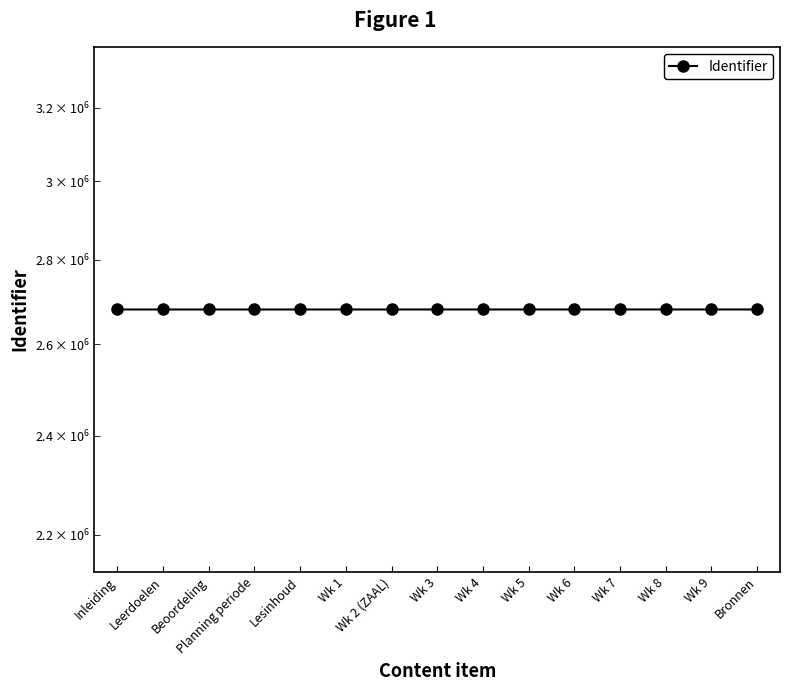

Reading left to right, list all the values displayed in this chart.

Inleiding=2680659	Leerdoelen=2680660	Beoordeling=2680661	Planning periode=2680662	Lesinhoud=2680663	Wk 1=2680664	Wk 2 (ZAAL)=2680667	Wk 3=2680672	Wk 4=2680675	Wk 5=2680678	Wk 6=2680681	Wk 7=2680684	Wk 8=2680687	Wk 9=2680690	Bronnen=2680693